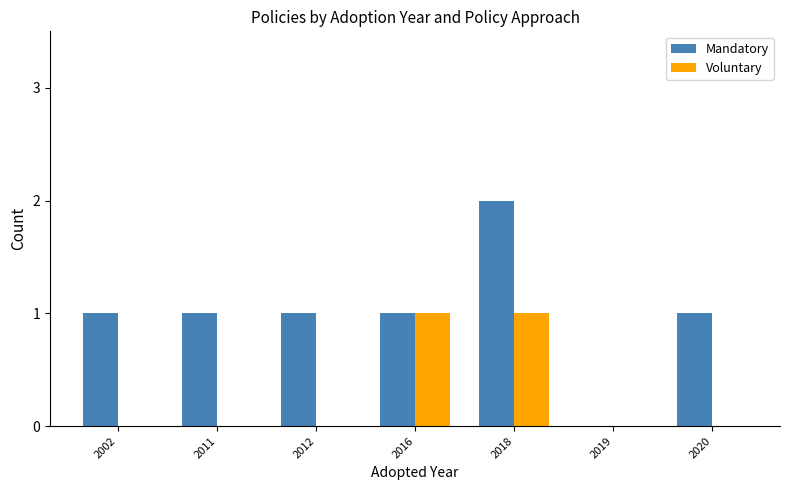

Which label corresponds to the largest value in the chart?

2018